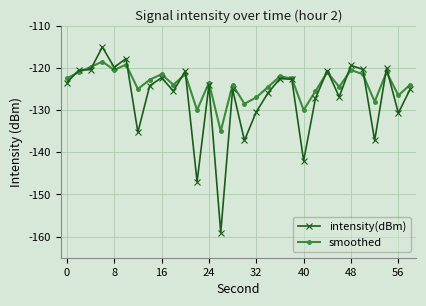

Count the number of categories in the chart.

30